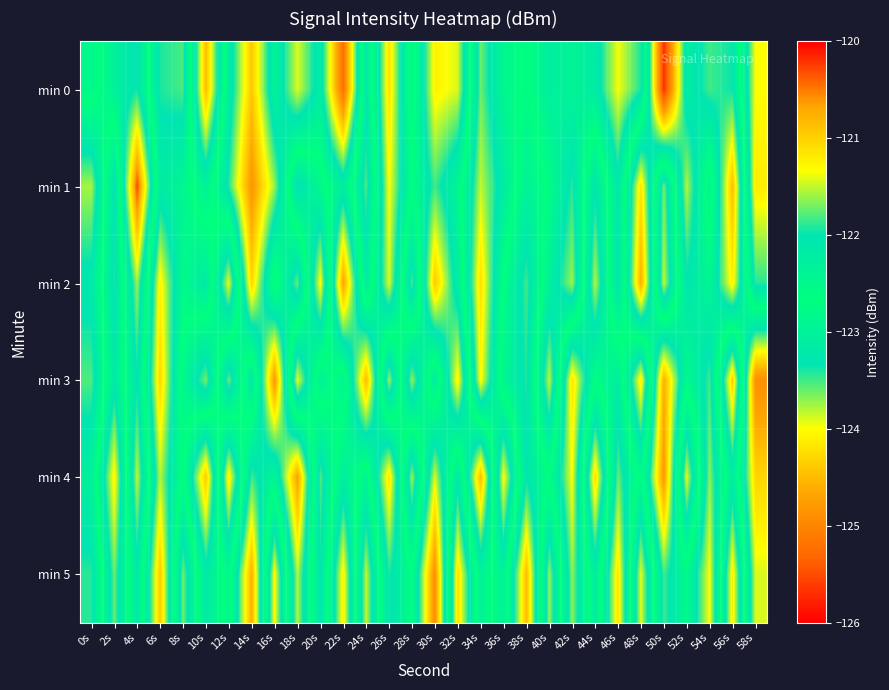

Reading right to left, what are all the values shown in this chart?

min 0: 58s=-121.3	56s=-123.4	54s=-123.5	52s=-123.1	50s=-125.7	48s=-121.9	46s=-121.4	44s=-122.2	42s=-122.4	40s=-122.2	38s=-122.7	36s=-122.5	34s=-121.7	32s=-123.9	30s=-124.1	28s=-122.5	26s=-124.2	24s=-122.1	22s=-125.2	20s=-123.1	18s=-123.9	16s=-123.0	14s=-124.4	12s=-123.1	10s=-120.8	8s=-123.5	6s=-123.4	4s=-122.0	2s=-122.3	0s=-122.8
min 1: 58s=-121.2	56s=-124.5	54s=-122.4	52s=-123.8	50s=-121.7	48s=-124.2	46s=-122.1	44s=-123.3	42s=-121.9	40s=-122.6	38s=-123.0	36s=-122.2	34s=-121.5	32s=-122.9	30s=-123.5	28s=-122.7	26s=-124.0	24s=-121.8	22s=-123.1	20s=-122.5	18s=-121.9	16s=-123.7	14s=-124.8	12s=-123.4	10s=-122.3	8s=-122.9	6s=-123.1	4s=-120.3	2s=-123.4	0s=-121.6
min 2: 58s=-121.9	56s=-124.1	54s=-122.9	52s=-123.3	50s=-121.5	48s=-124.6	46s=-122.0	44s=-123.8	42s=-121.6	40s=-122.3	38s=-123.5	36s=-122.7	34s=-121.1	32s=-123.1	30s=-124.4	28s=-121.8	26s=-123.9	24s=-122.2	22s=-124.7	20s=-121.3	18s=-123.6	16s=-122.5	14s=-124.3	12s=-121.4	10s=-123.2	8s=-122.8	6s=-124.1	4s=-121.6	2s=-123.4	0s=-122.1
min 3: 58s=-124.9	56s=-121.0	54s=-123.5	52s=-122.8	50s=-124.6	48s=-121.2	46s=-123.1	44s=-122.7	42s=-124.2	40s=-121.5	38s=-123.4	36s=-122.9	34s=-121.3	32s=-124.1	30s=-122.2	28s=-123.7	26s=-121.6	24s=-124.5	22s=-122.4	20s=-123.0	18s=-121.4	16s=-124.8	14s=-122.1	12s=-123.6	10s=-121.7	8s=-122.5	6s=-124.3	4s=-122.0	2s=-123.2	0s=-121.8
min 4: 58s=-124.3	56s=-122.2	54s=-123.7	52s=-121.4	50s=-124.8	48s=-122.5	46s=-123.6	44s=-121.1	42s=-124.0	40s=-122.7	38s=-123.3	36s=-121.3	34s=-124.5	32s=-122.1	30s=-123.9	28s=-121.6	26s=-124.2	24s=-122.4	22s=-123.1	20s=-121.8	18s=-124.7	16s=-122.9	14s=-123.5	12s=-121.2	10s=-124.4	8s=-122.6	6s=-123.8	4s=-121.5	2s=-124.1	0s=-122.3
min 5: 58s=-123.9	56s=-121.2	54s=-124.0	52s=-122.8	50s=-123.5	48s=-121.4	46s=-124.2	44s=-122.2	42s=-123.7	40s=-121.6	38s=-124.5	36s=-122.3	34s=-123.0	32s=-121.1	30s=-124.9	28s=-122.7	26s=-123.4	24s=-121.5	22s=-124.1	20s=-122.0	18s=-123.8	16s=-121.3	14s=-124.6	12s=-122.5	10s=-123.2	8s=-121.7	6s=-124.4	4s=-122.1	2s=-123.6	0s=-121.9